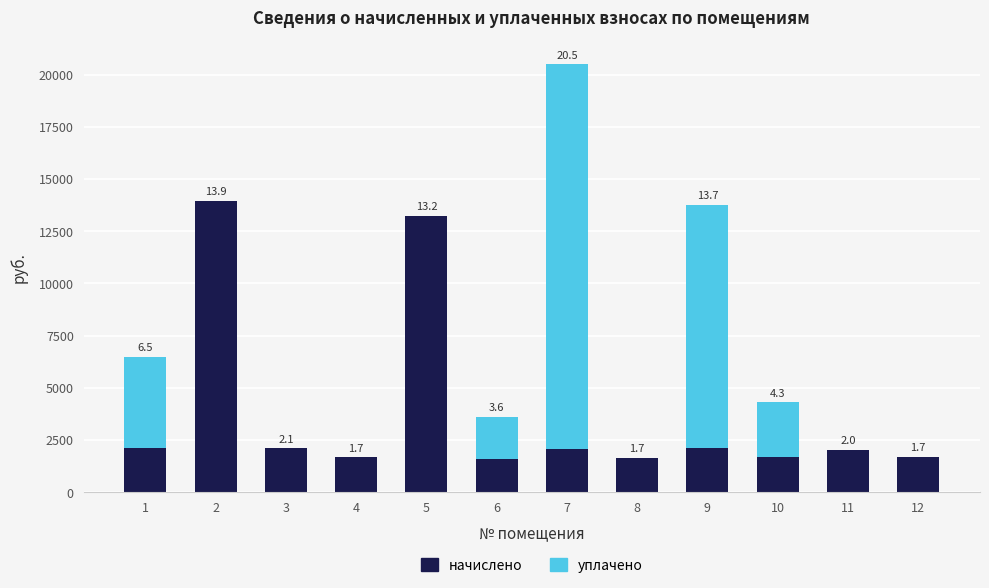

What is the value of the начислено bar at the 5th from the left?

13243.2